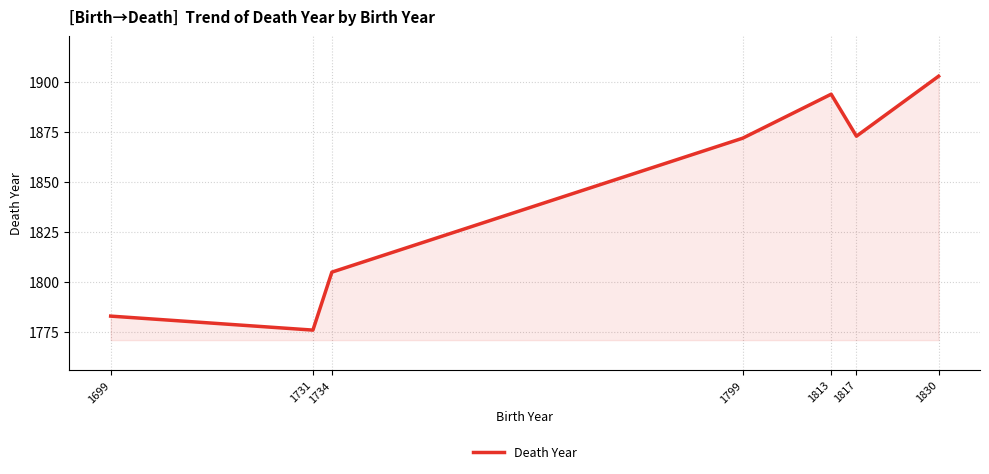

What is the difference between the values at 1699 and 1799?

89